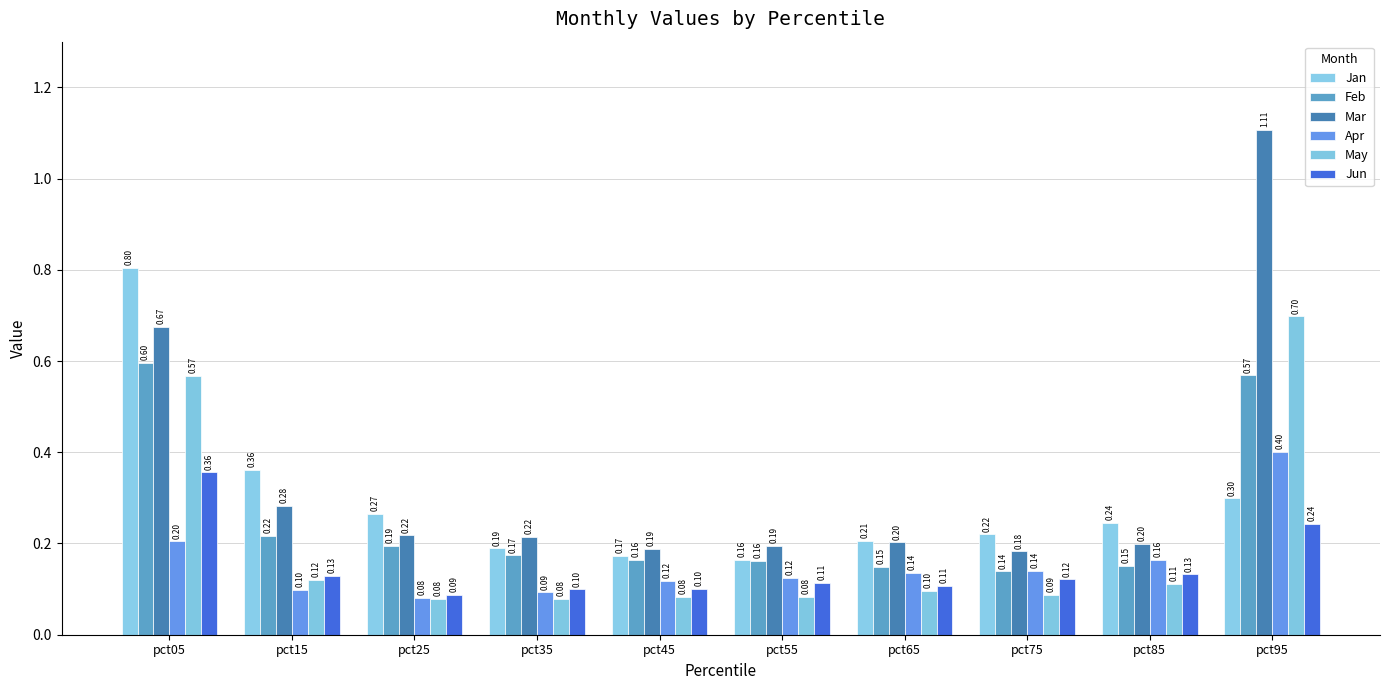

How many bars are there in total?

60